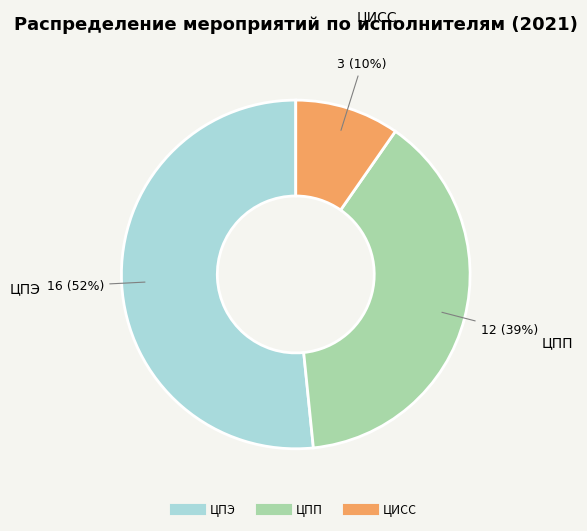

How many slices are in this pie chart?

3